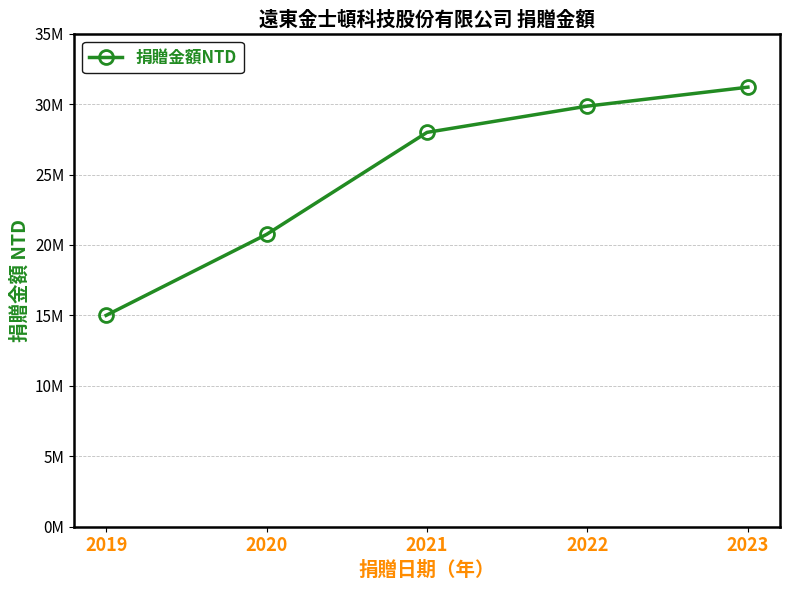

What is the smallest value displayed?

15000000